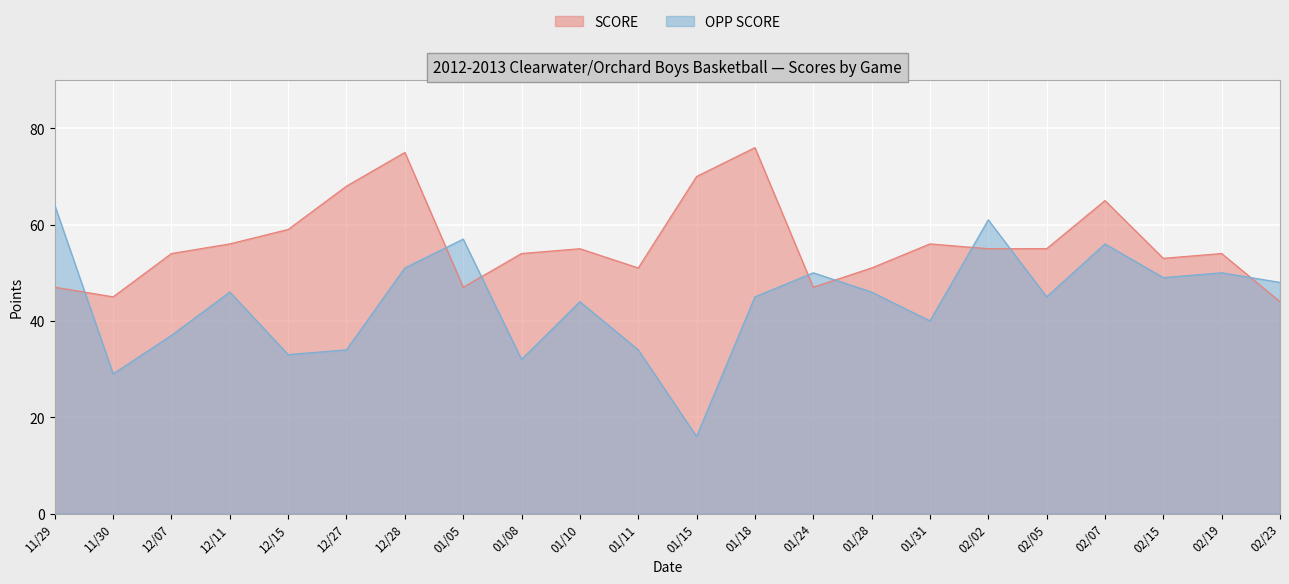

After their last crossing, which series has the higher values: OPP SCORE or SCORE?

OPP SCORE